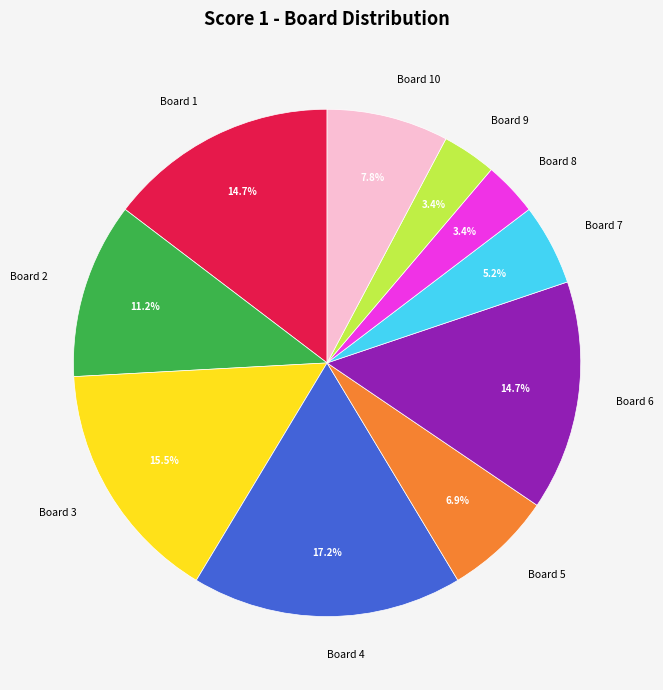

Count the number of slices in the pie.

10